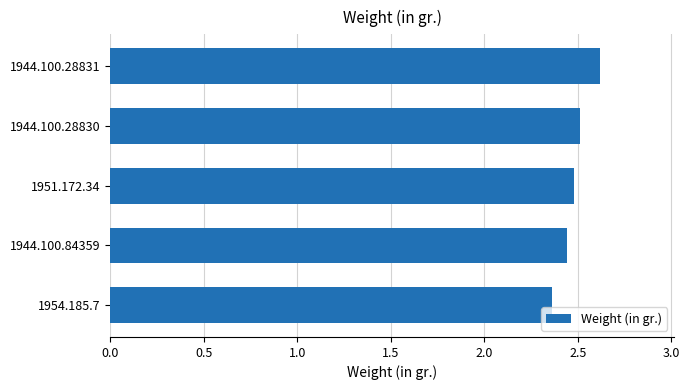

The value at 1944.100.28830 is 2.5. True or false?

True